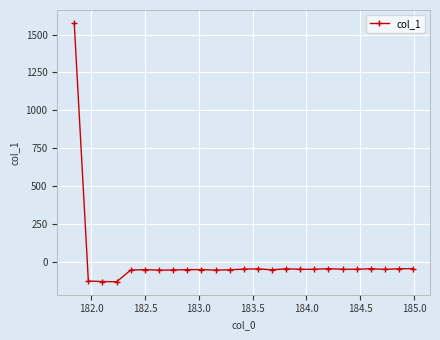

True or false: there are more than 1 points higher than both neighbors.

True